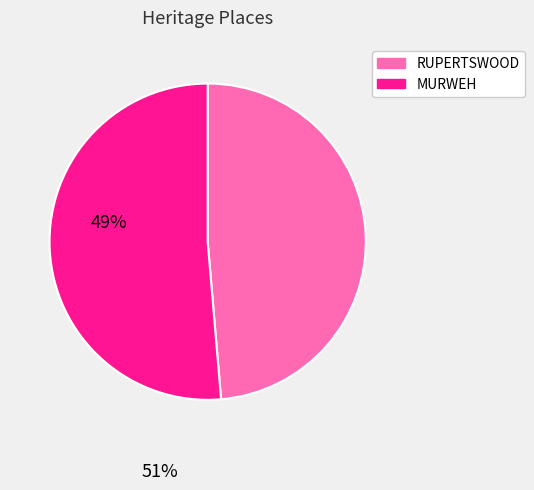

The MURWEH slice represents 44% of the pie. True or false?

False